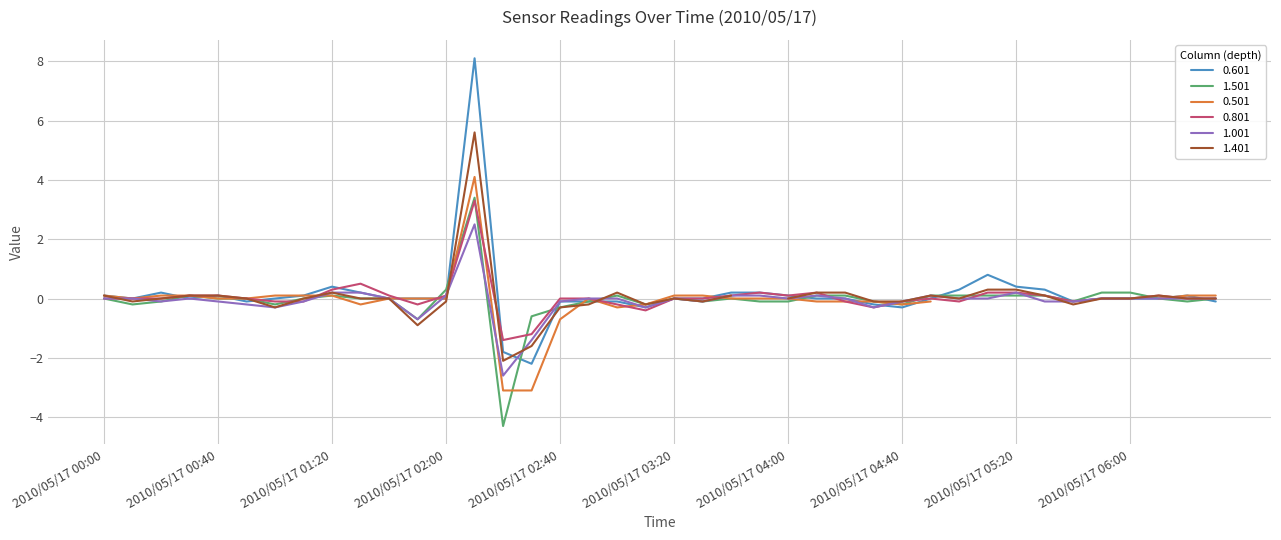

What is the maximum value shown in the chart?

8.1